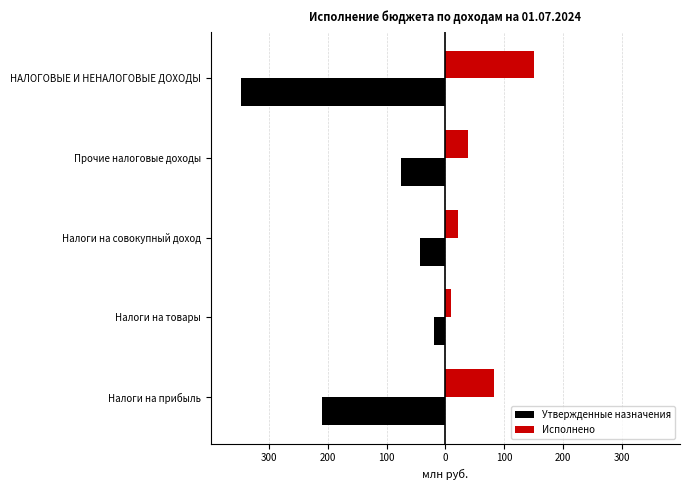

Which series has the largest range (max minus min)?

Утвержденные назначения